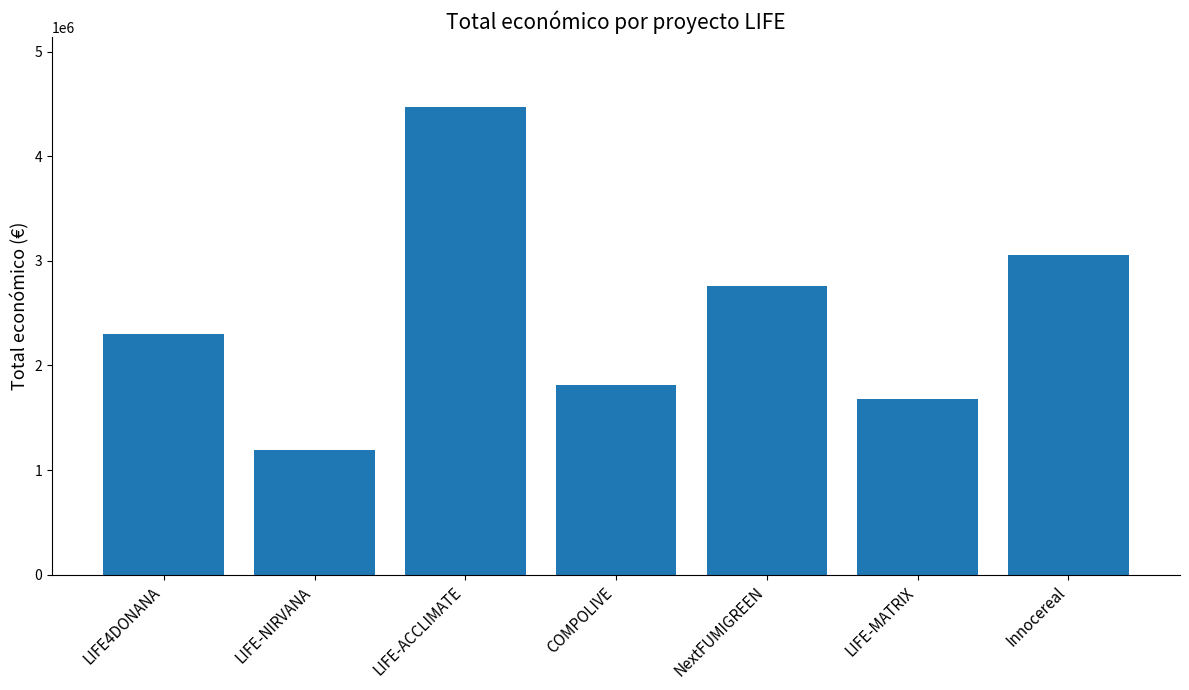

What is the sum of the values at NextFUMIGREEN and COMPOLIVE?

4577283